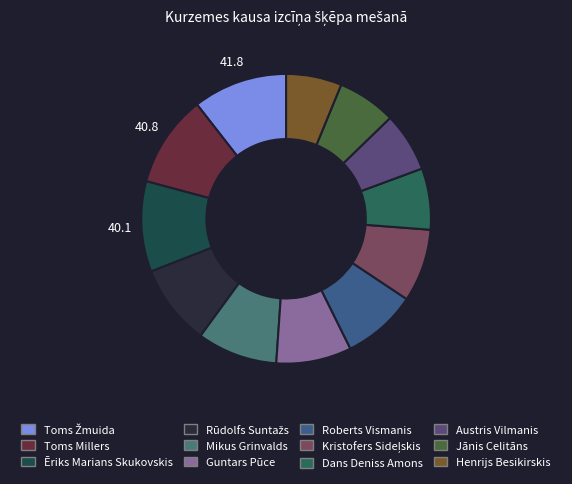

Is it true that Toms Millers is 23% of the pie?

False